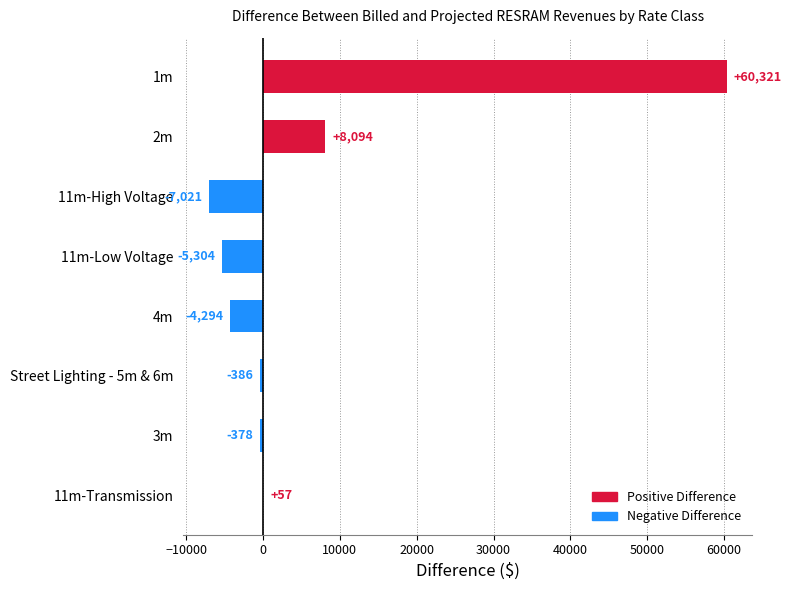

What is the sum of all values?

51090.0